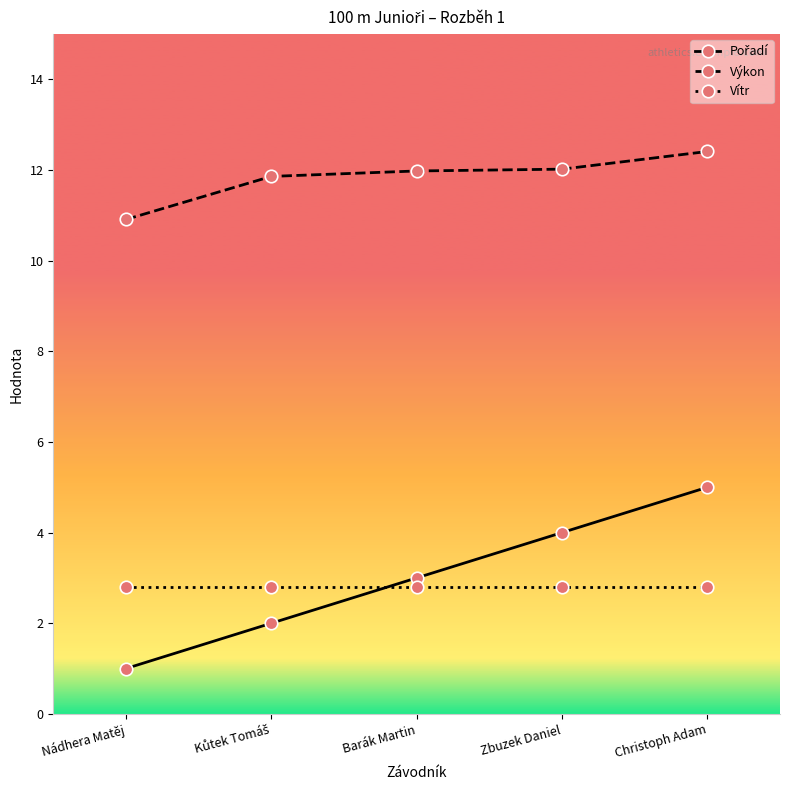

What position from the left is Zbuzek Daniel?

4